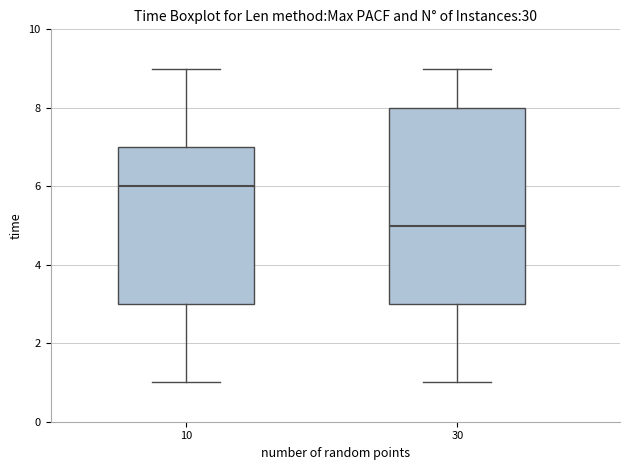

Reading left to right, transcribe this box plot: for each box, give where its median line is, the range the box spans, and where its two whiskers end, as read against the y-axis. The values are not printed on the chart, so give them approximately, as read against the axis.

10: median 6, box 3 to 7, whiskers 1 to 9
30: median 5, box 3 to 8, whiskers 1 to 9